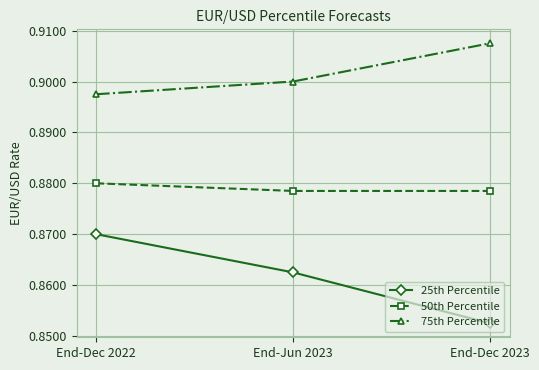

What is the label of the 3rd point from the left?

End-Dec 2023